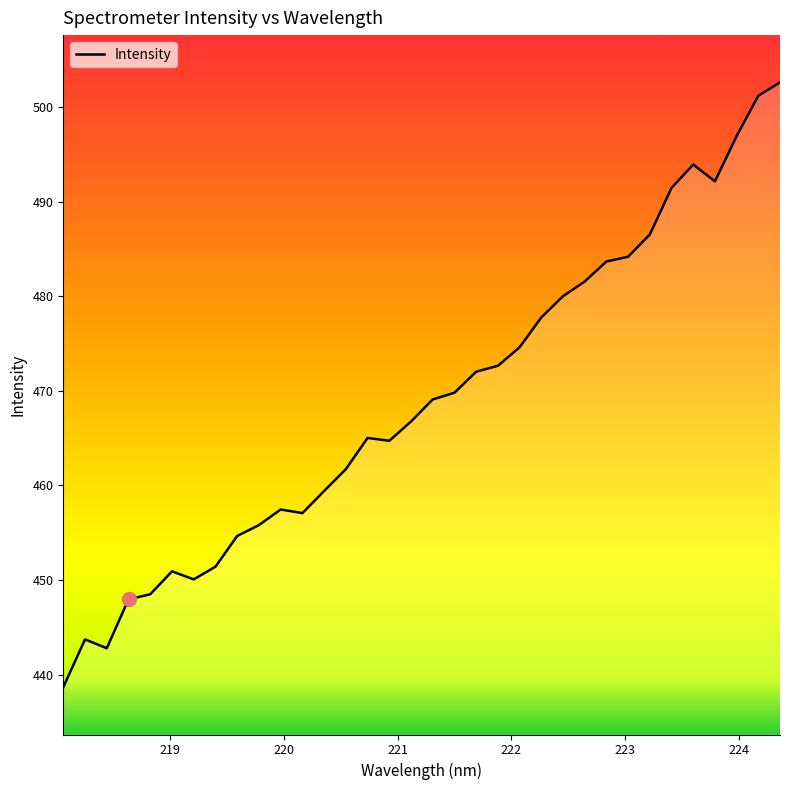

What is the maximum value shown in the chart?

502.6